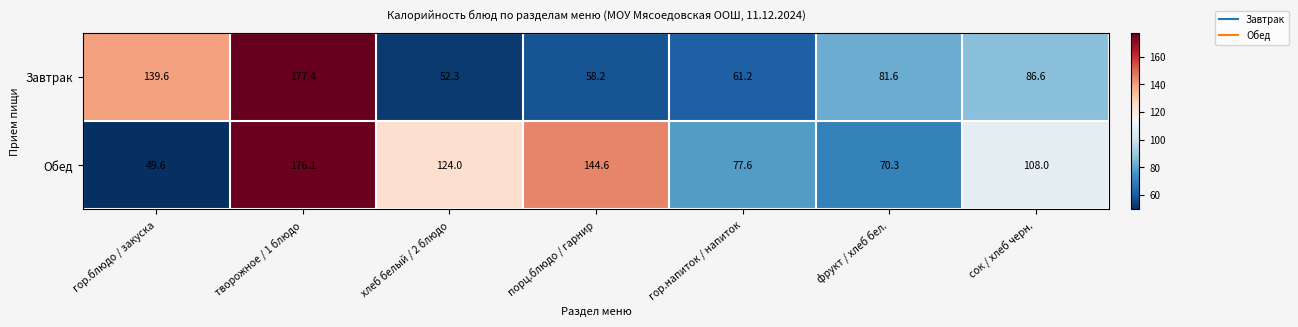

Is it true that Завтрак equals 45.3 at сок / хлеб черн.?

False